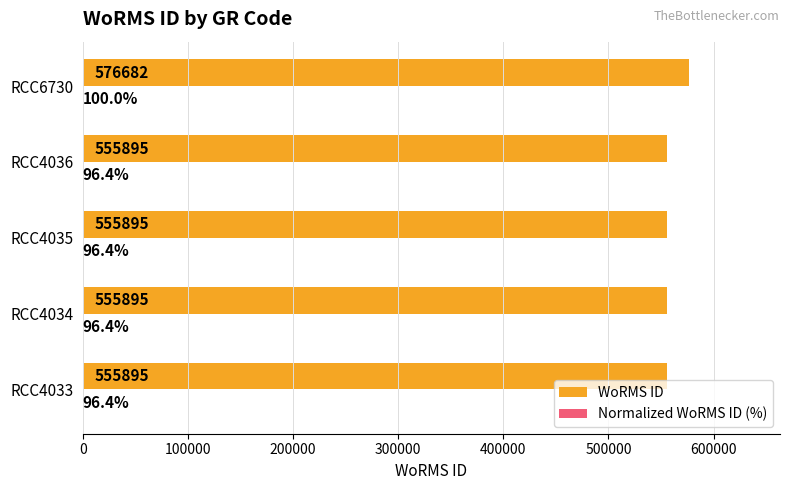

Which series has the widest spread of values?

WoRMS ID